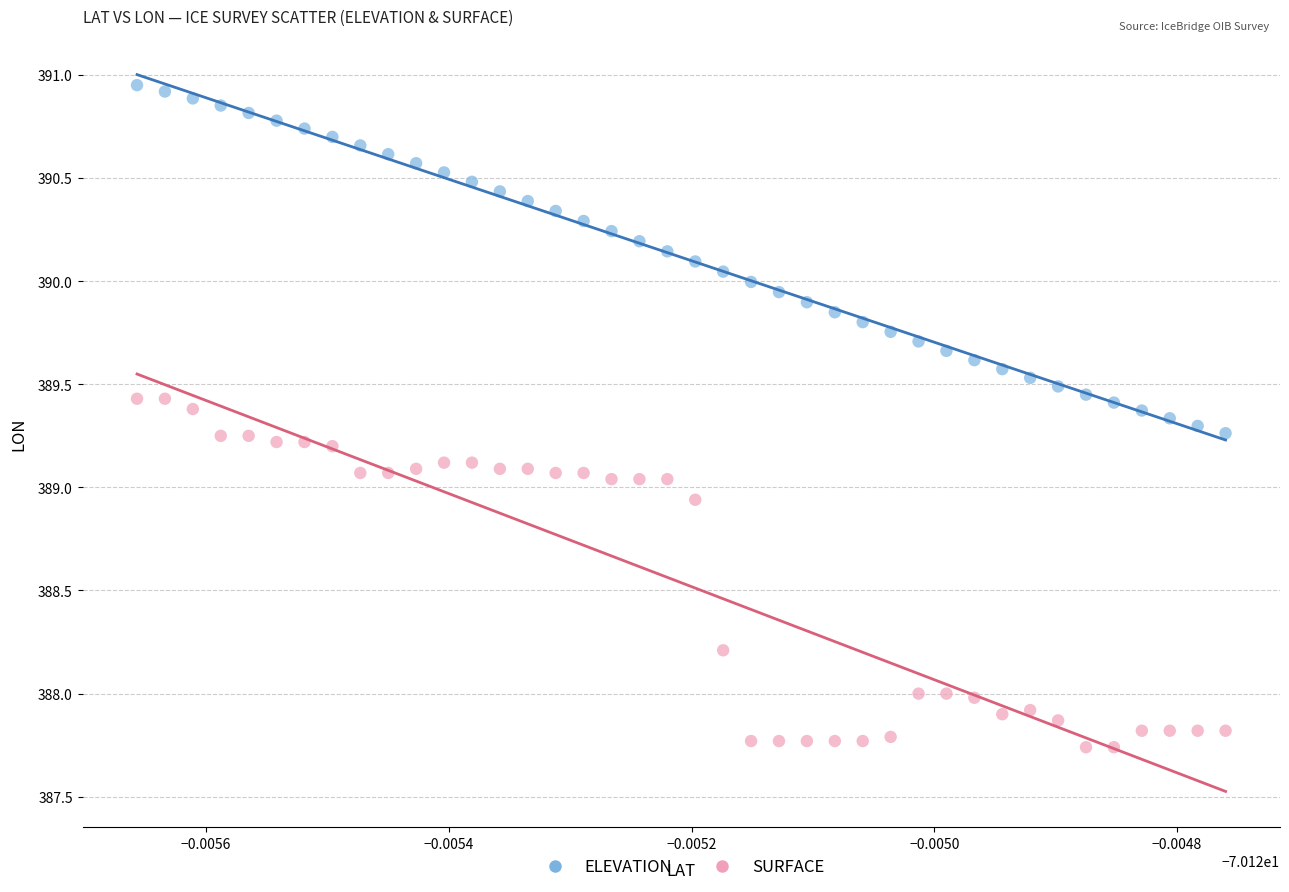

Which series contains the lowest Y value?

SURFACE